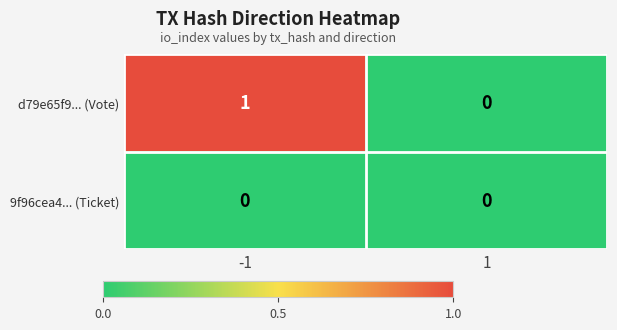

Which series has the largest total across all categories?

d79e65f9... (Vote)